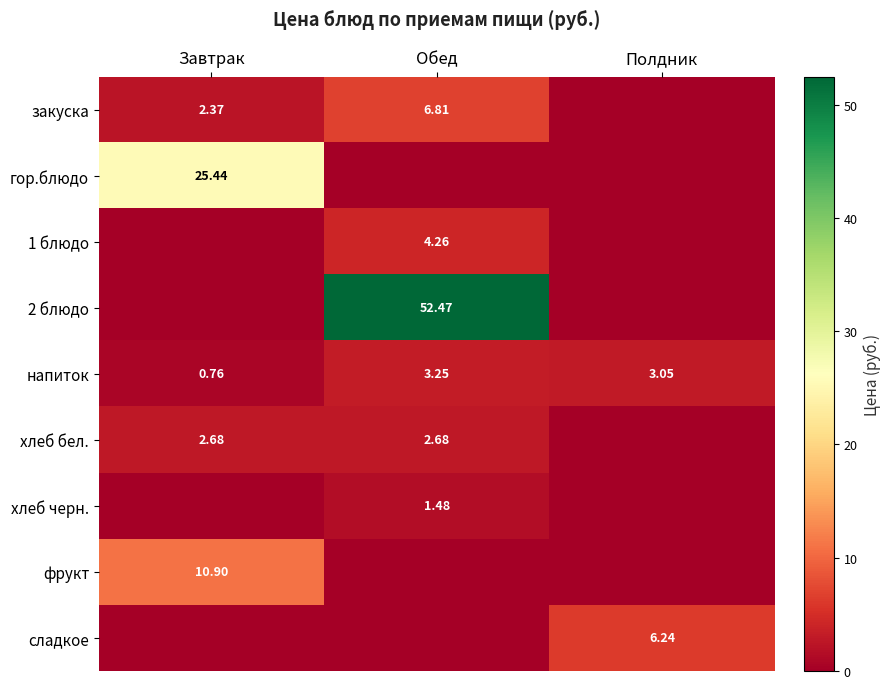

Is it true that хлеб бел. equals 4.1 at Завтрак?

False